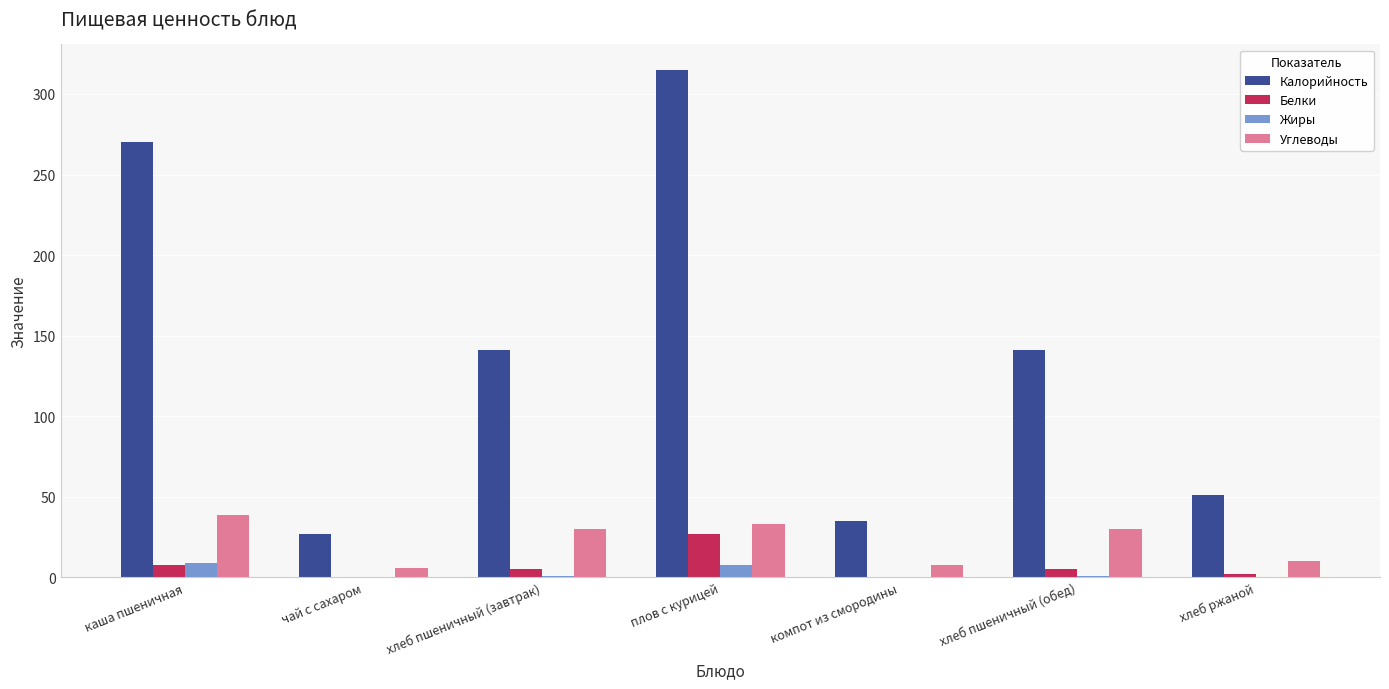

Which series has the largest total across all categories?

Калорийность